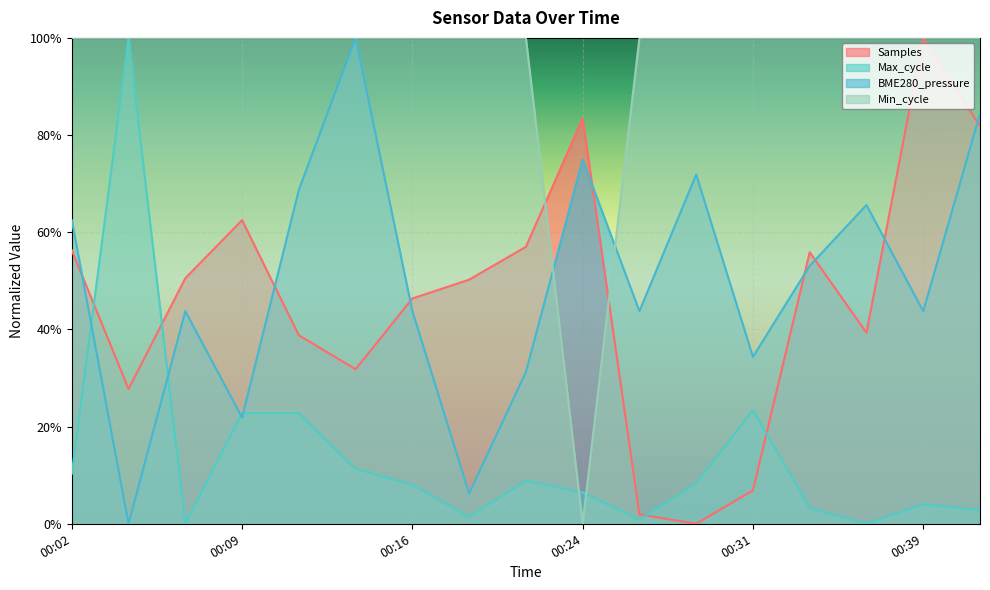

How many positive values does the BME280_pressure series have?

16